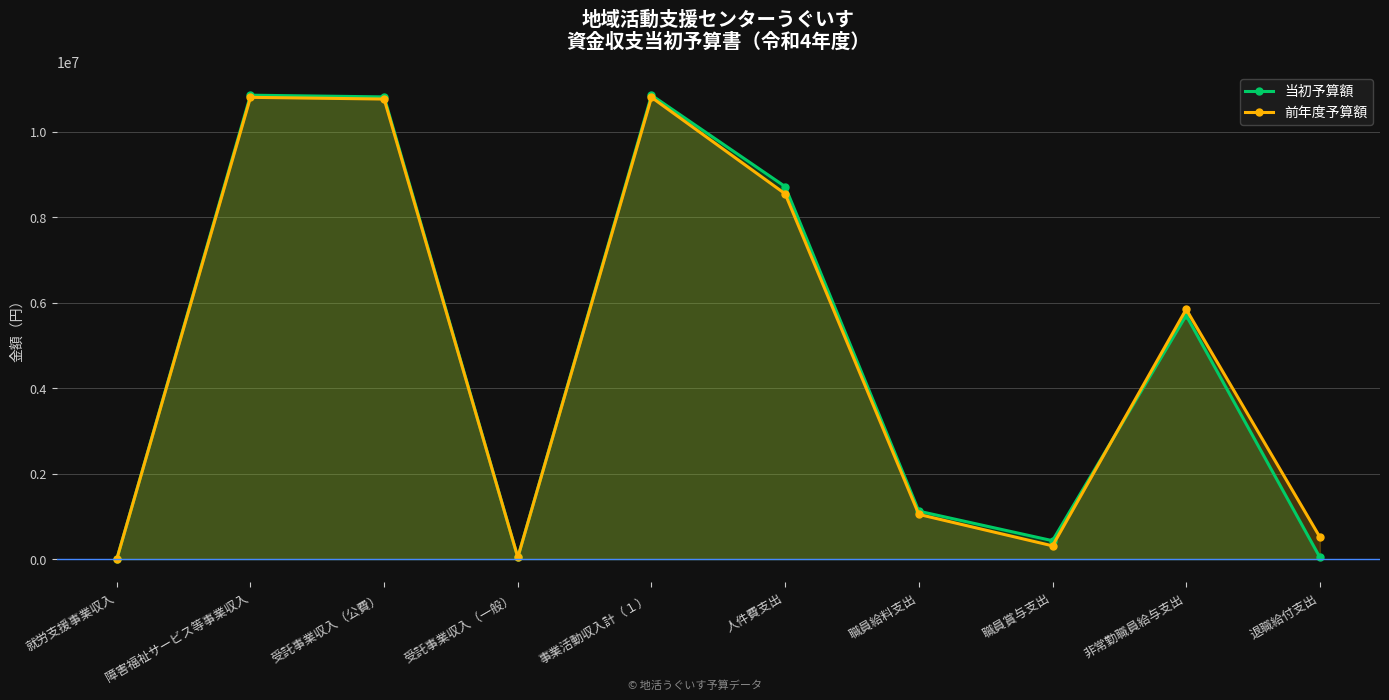

How many lines are shown in the chart?

2